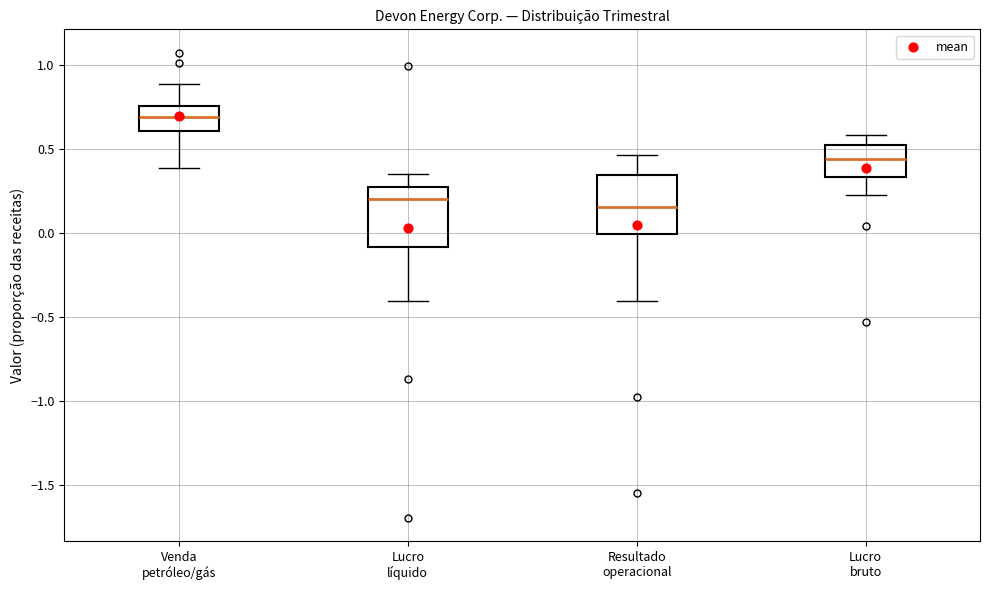

Where is the lower edge of the box for Resultado operacional on the y-axis? The values are not printed on the chart, so give them approximately, as read against the axis.

0.00